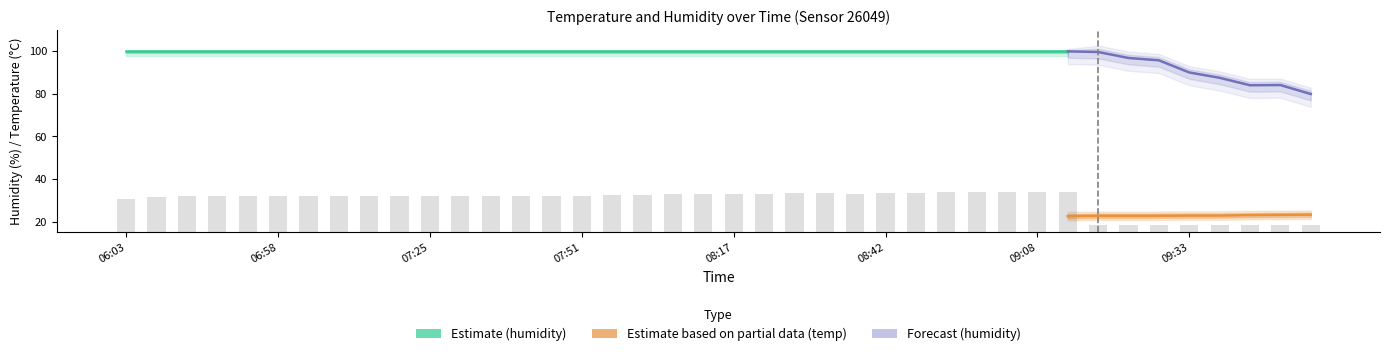

Which category has the highest value in the temperature series?

09:54